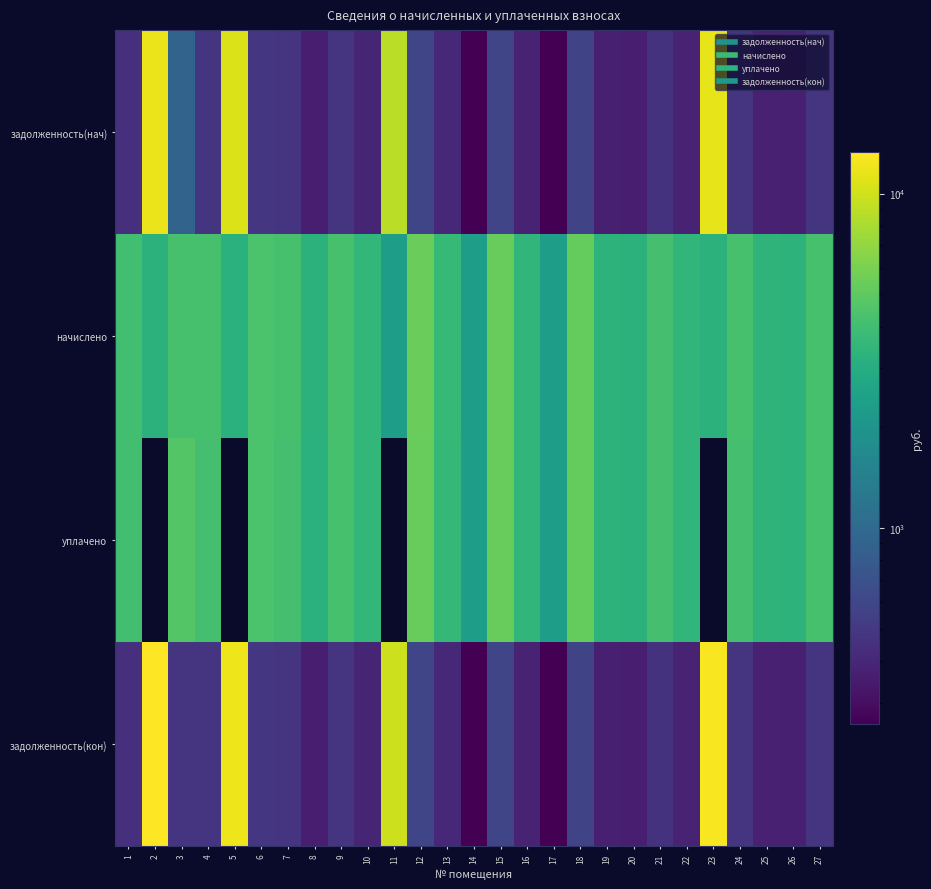

Rank the series at 5 from highest to lowest value.

задолженность(кон), задолженность(нач), начислено, уплачено